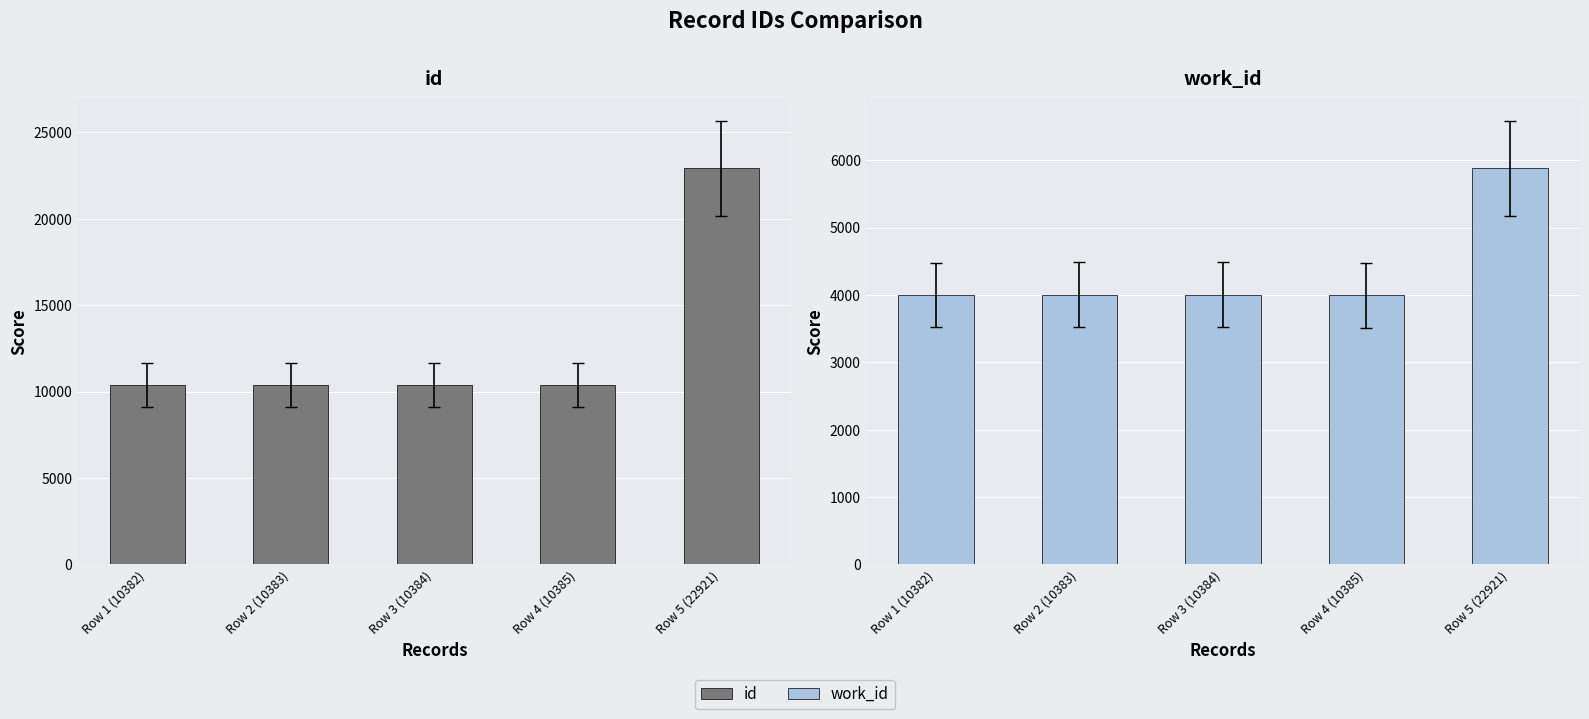

Reading left to right, transcribe all the data shown in this chart.

id: Row 1 (10382)=10382	Row 2 (10383)=10383	Row 3 (10384)=10384	Row 4 (10385)=10385	Row 5 (22921)=22921
work_id: Row 1 (10382)=4001	Row 2 (10383)=4002	Row 3 (10384)=4003	Row 4 (10385)=3994	Row 5 (22921)=5880